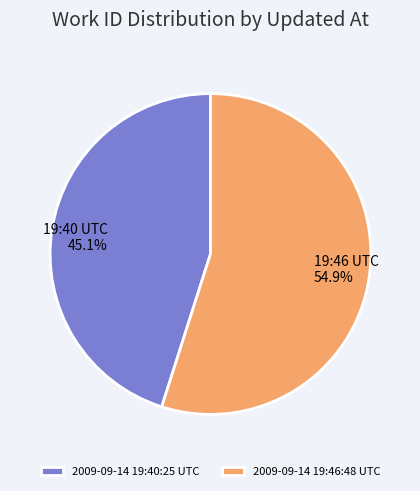

To the nearest percent, what is the combined percentage of 2009-09-14 19:46:48 UTC and 2009-09-14 19:40:25 UTC?

100%